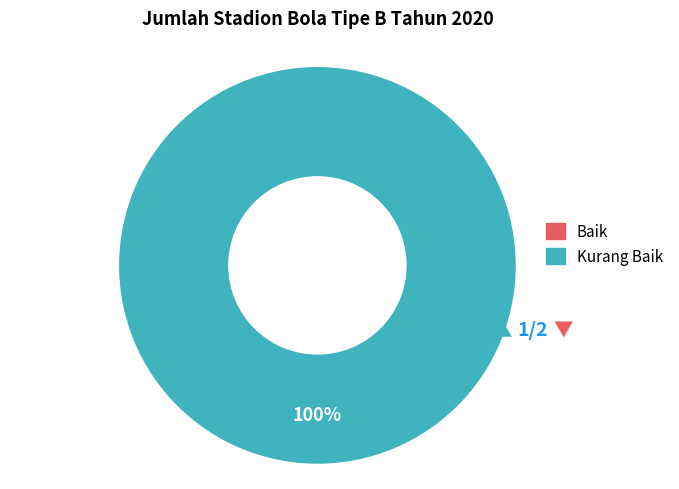

Combined, do Kurang Baik and Baik account for over 50%?

Yes